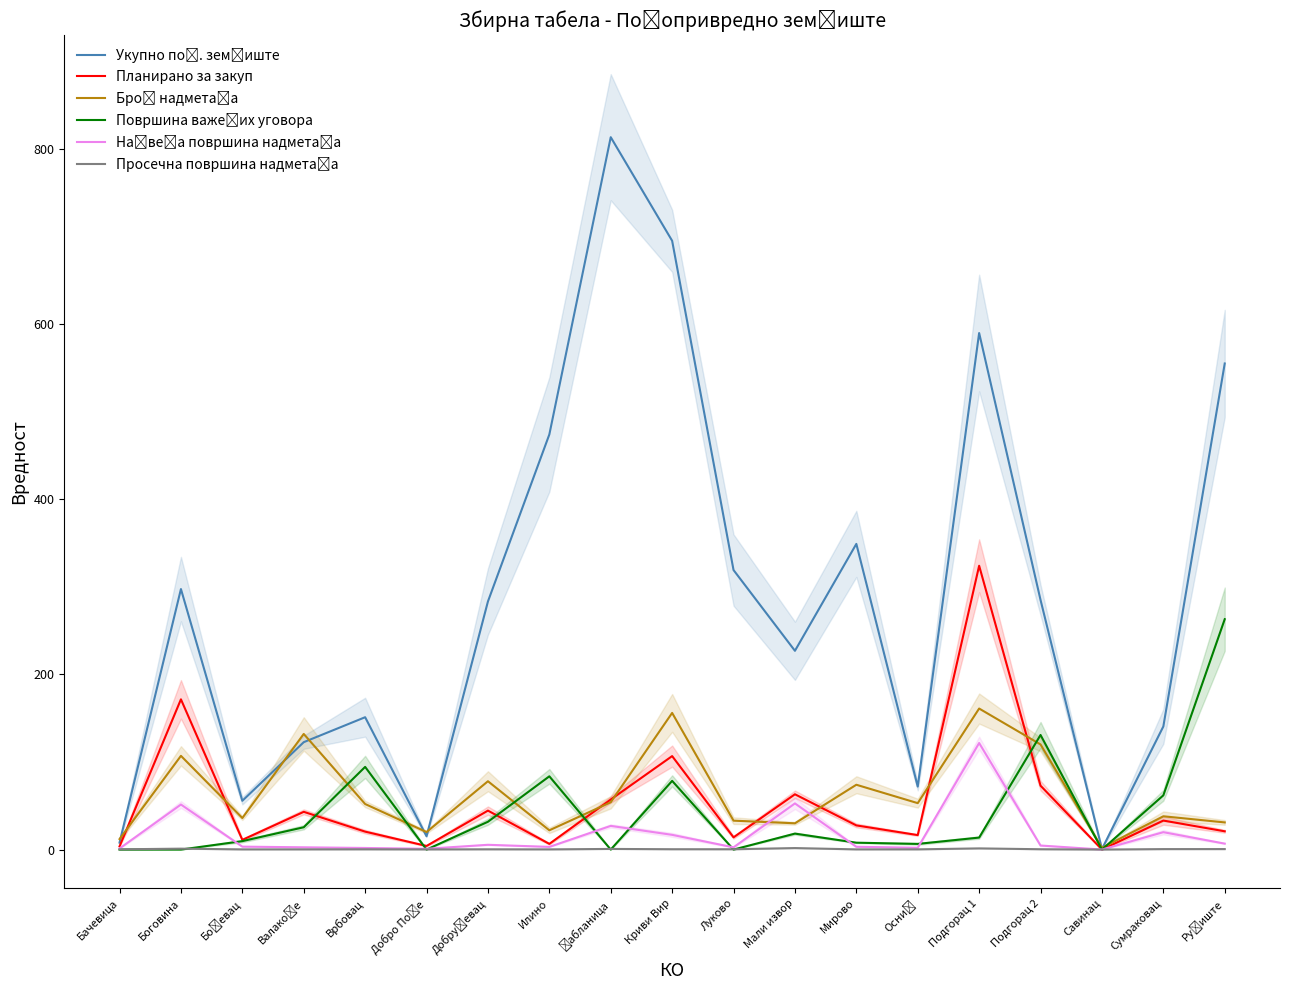

Which category has the lowest value across all series?

Бачевица